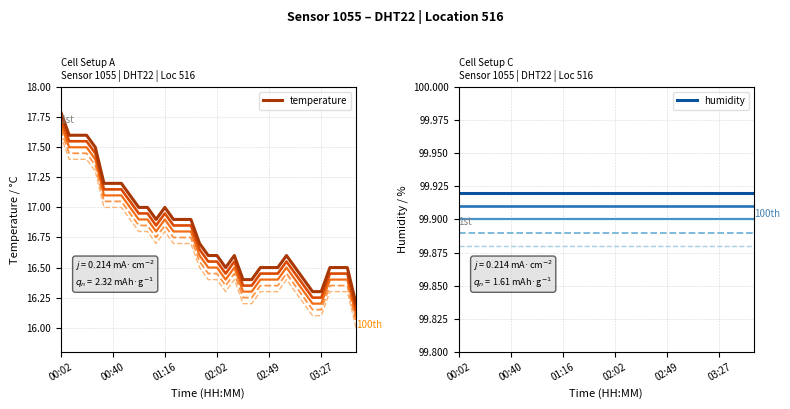

Is it true that temperature equals 24.6 at 00:02?

False